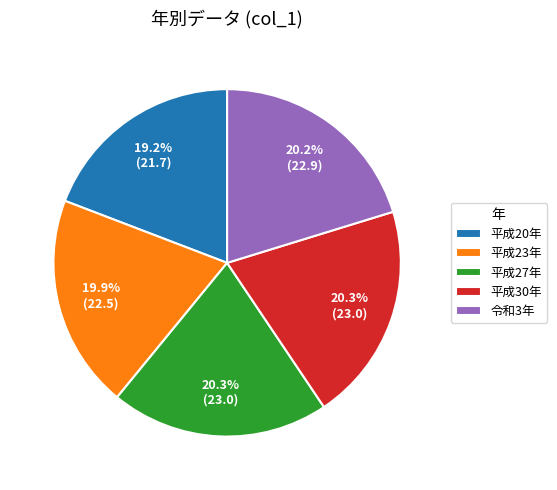

Does 令和3年 account for over 50% of the chart?

No